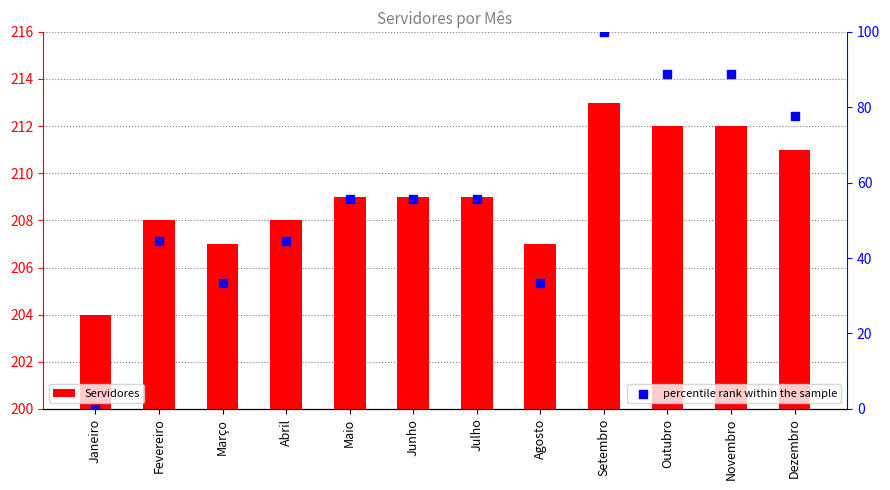

At how many categories does at least one series exceed 119?

12